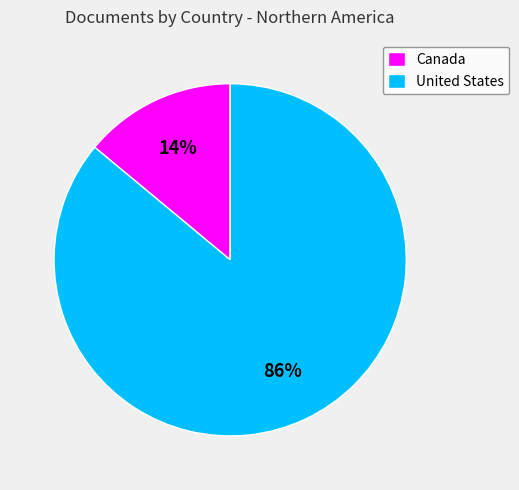

Which has a higher value, Canada or United States?

United States